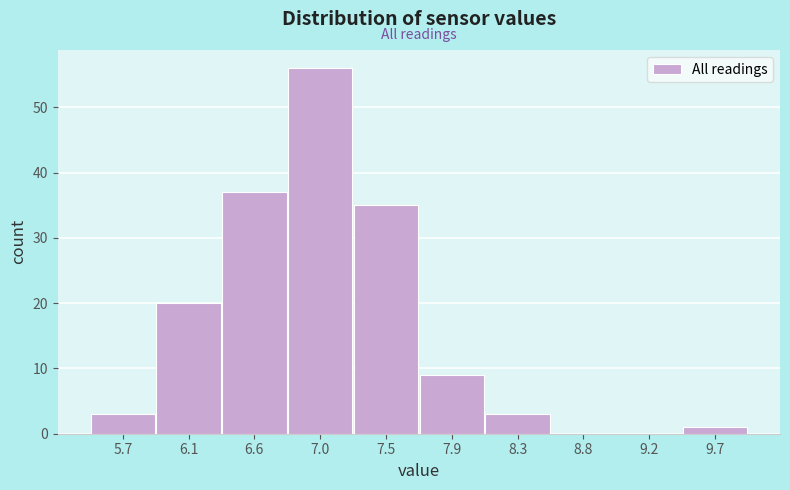

Reading right to left, transcribe all the data shown in this chart.

9.7=1	9.2=0	8.8=0	8.3=3	7.9=9	7.5=35	7.0=56	6.6=37	6.1=20	5.7=3